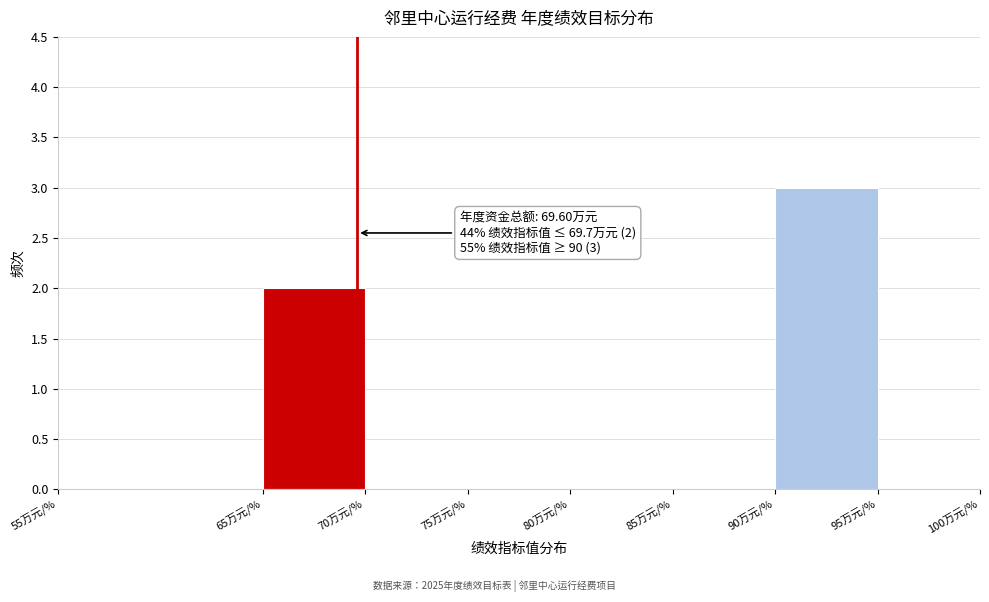

Over which range of the x-axis is the bar tallest?

90 to 95